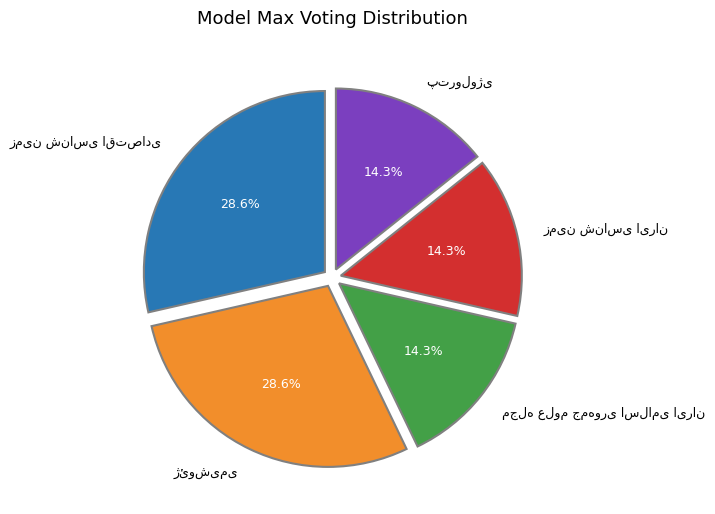

Is there any slice that represents more than half of the pie?

No